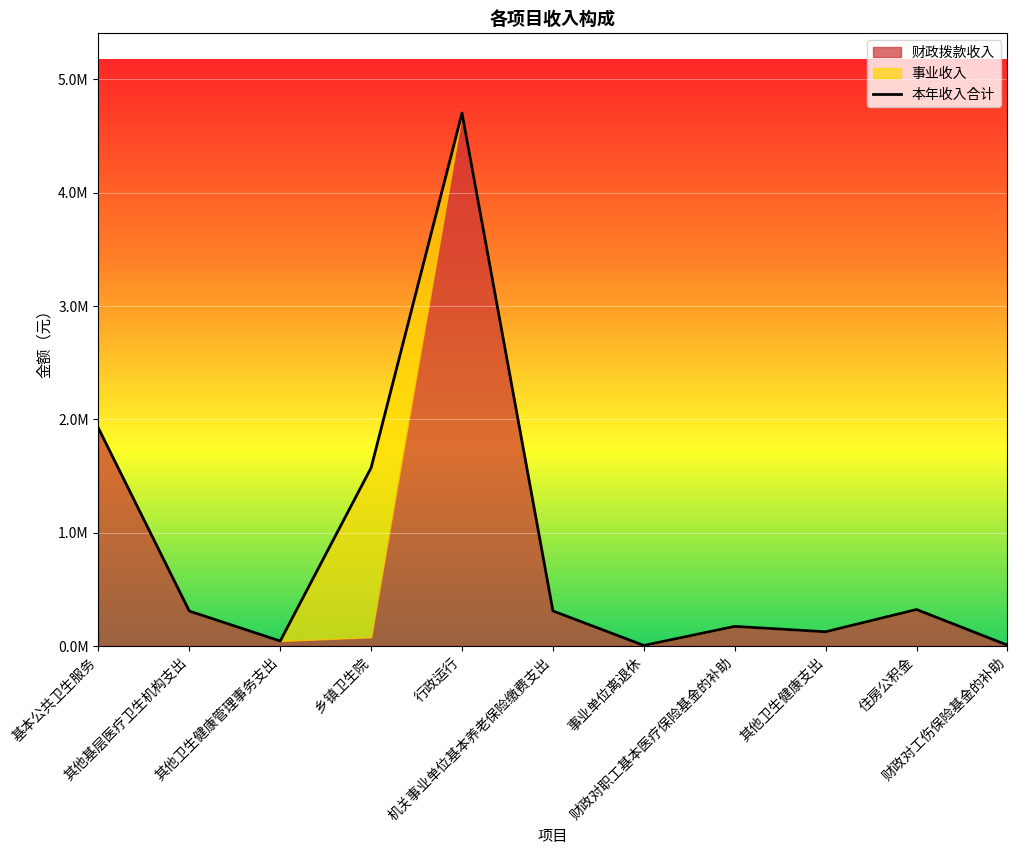

How many lines are shown in the chart?

1